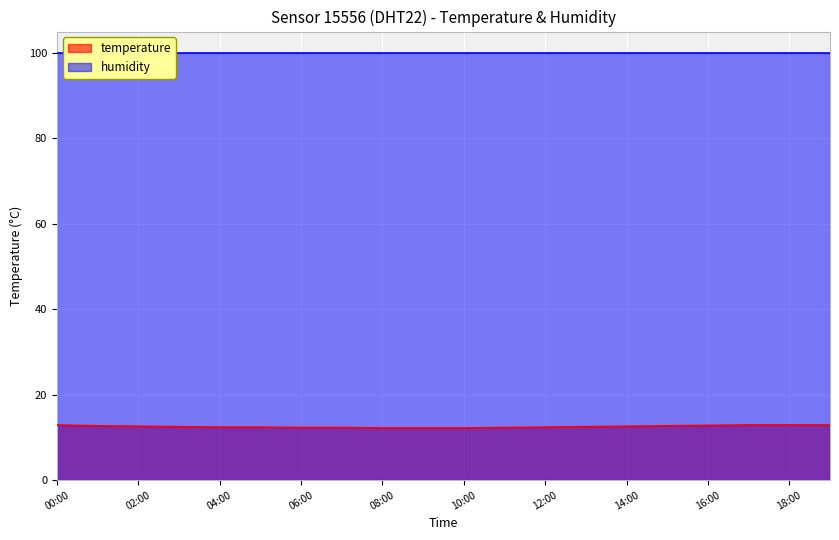

What is the ratio of the value at 10:00 to the value at 00:00?

0.9